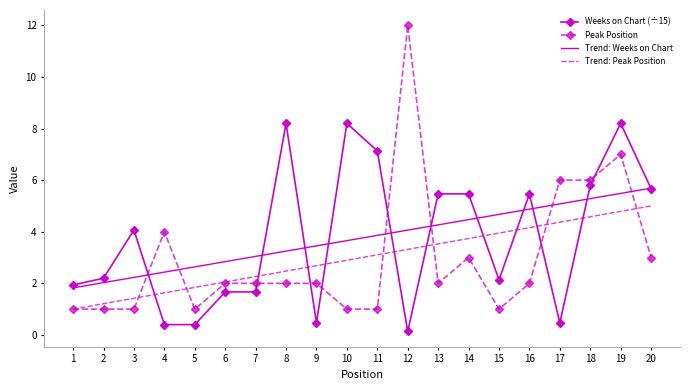

Is it true that Trend: Peak Position equals 7.5 at 18?

False